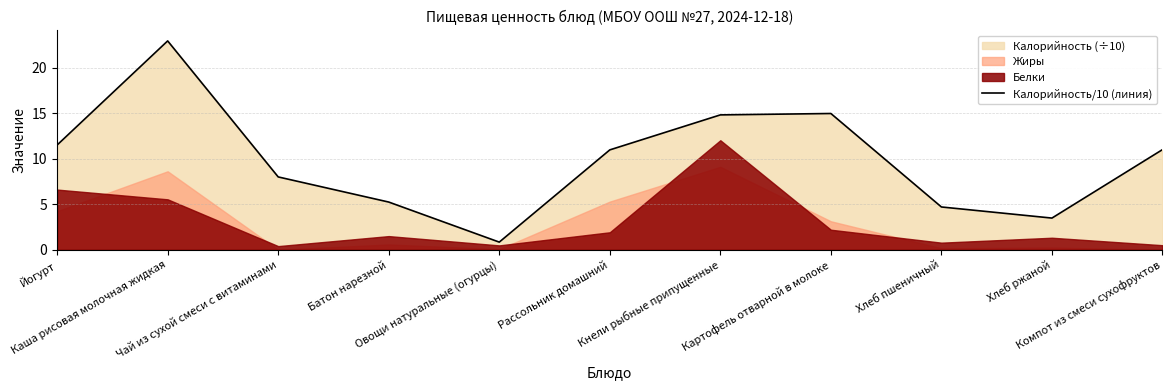

How many categories are shown in the chart?

11